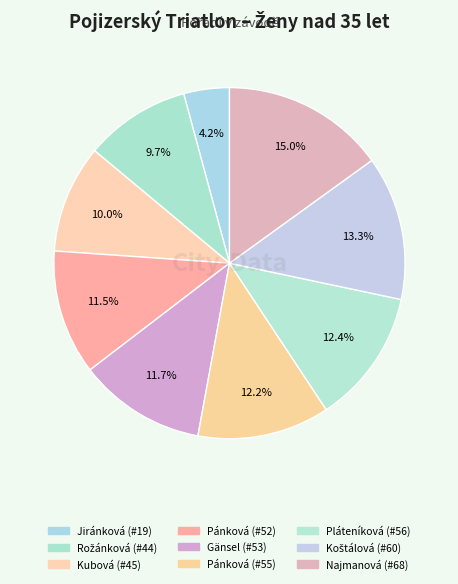

How many slices are in this pie chart?

9